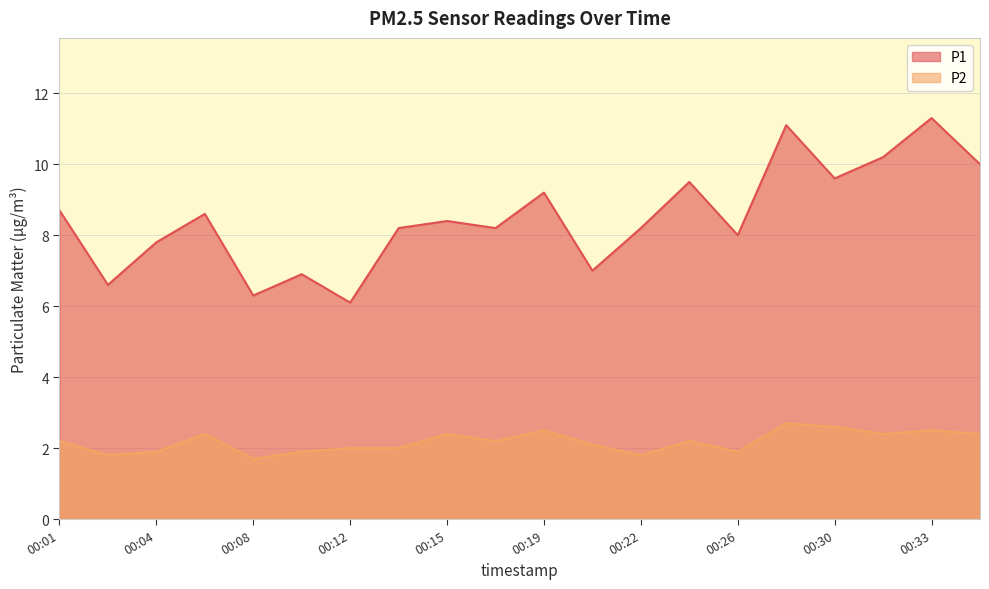

Read the P1 value at 00:19.

9.2